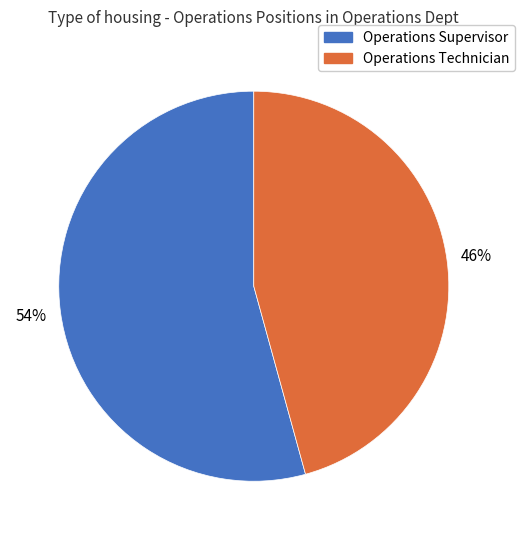

Between Operations Supervisor and Operations Technician, which is larger?

Operations Supervisor